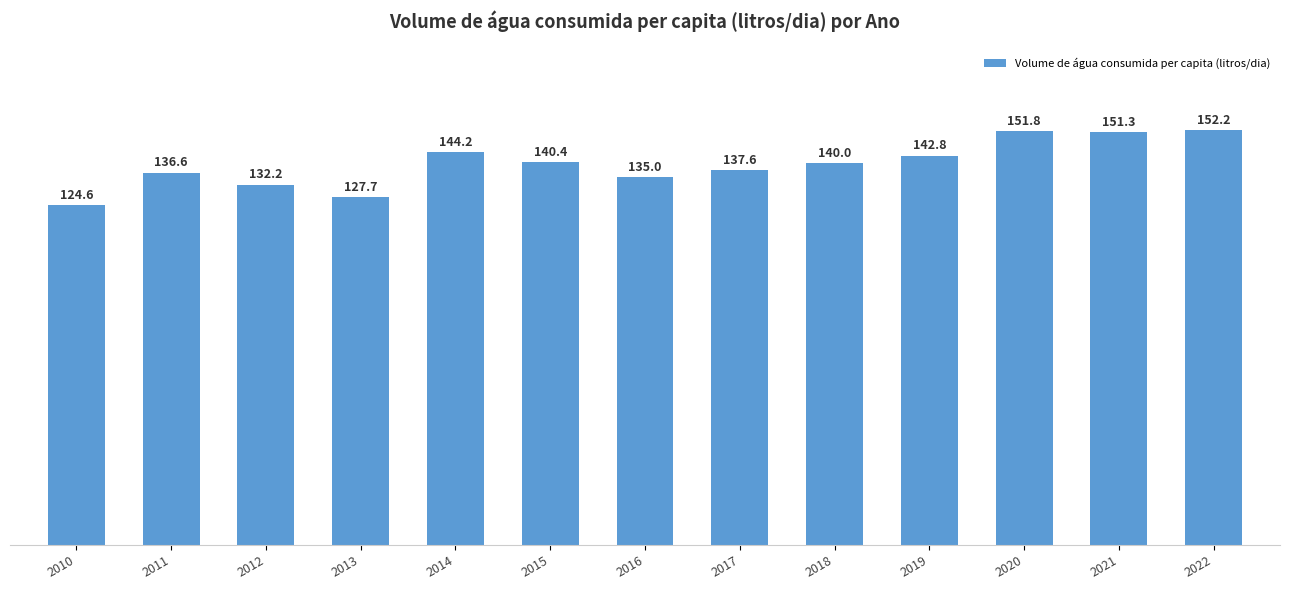

Rank the categories by value from highest to lowest.

2022, 2020, 2021, 2014, 2019, 2015, 2018, 2017, 2011, 2016, 2012, 2013, 2010